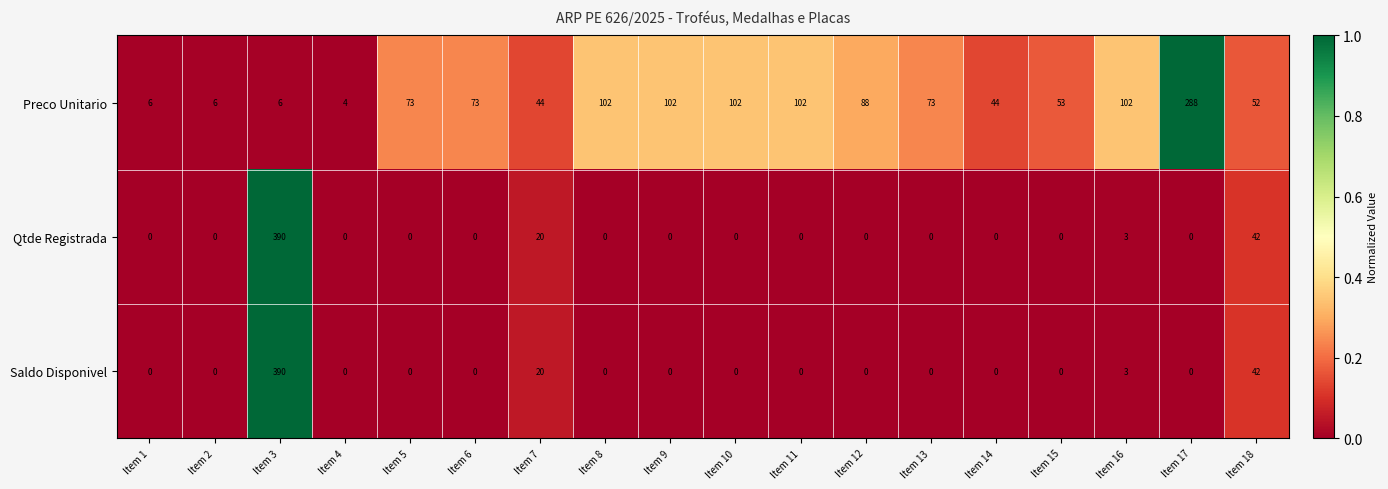

Which category has the highest value in the Saldo Disponivel series?

Item 3